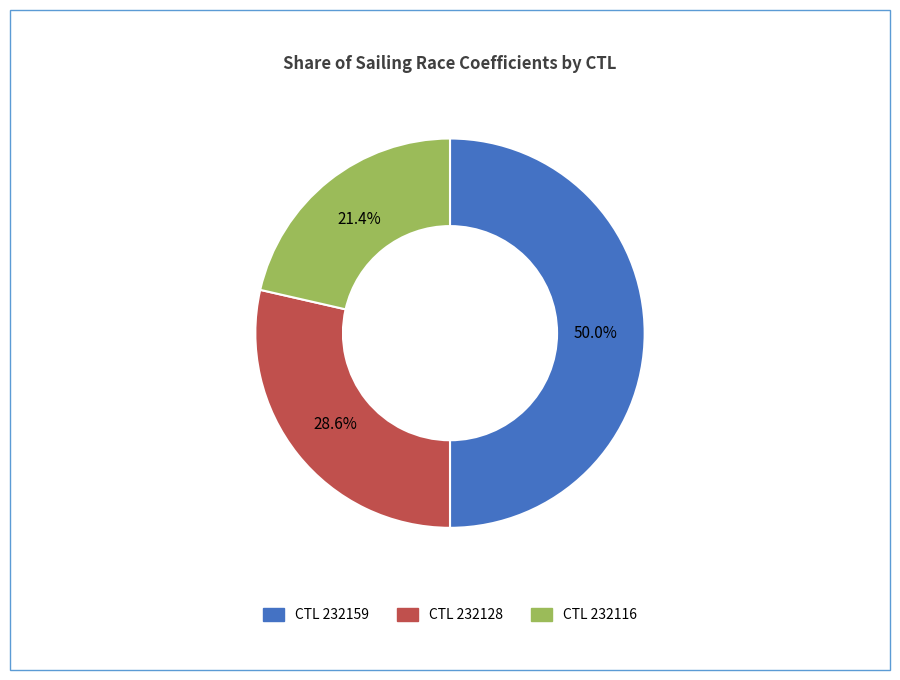

How many slices are in this pie chart?

3